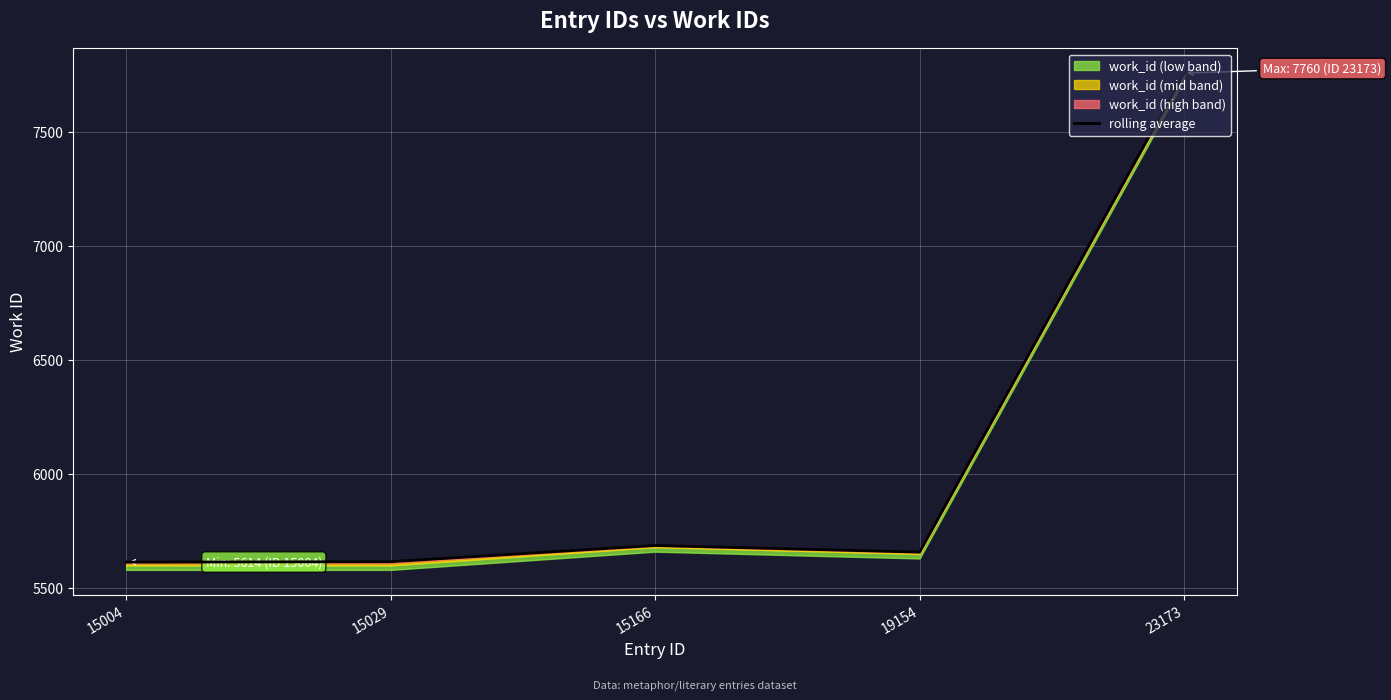

Is it true that the value at 23173 is 13503?

False